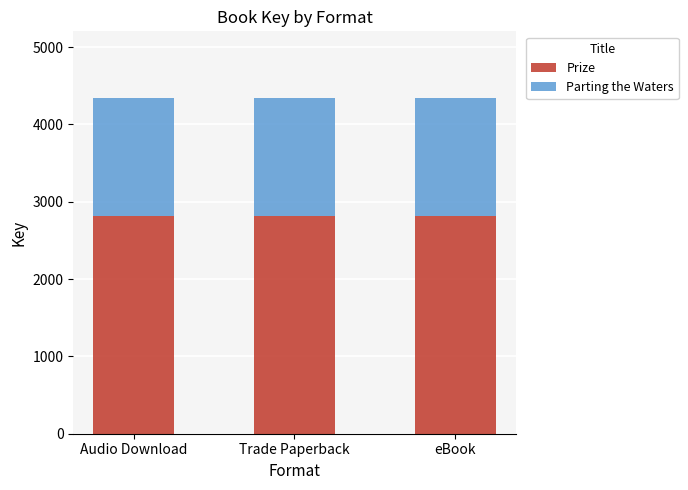

What is the lowest value of the Prize series?

2810